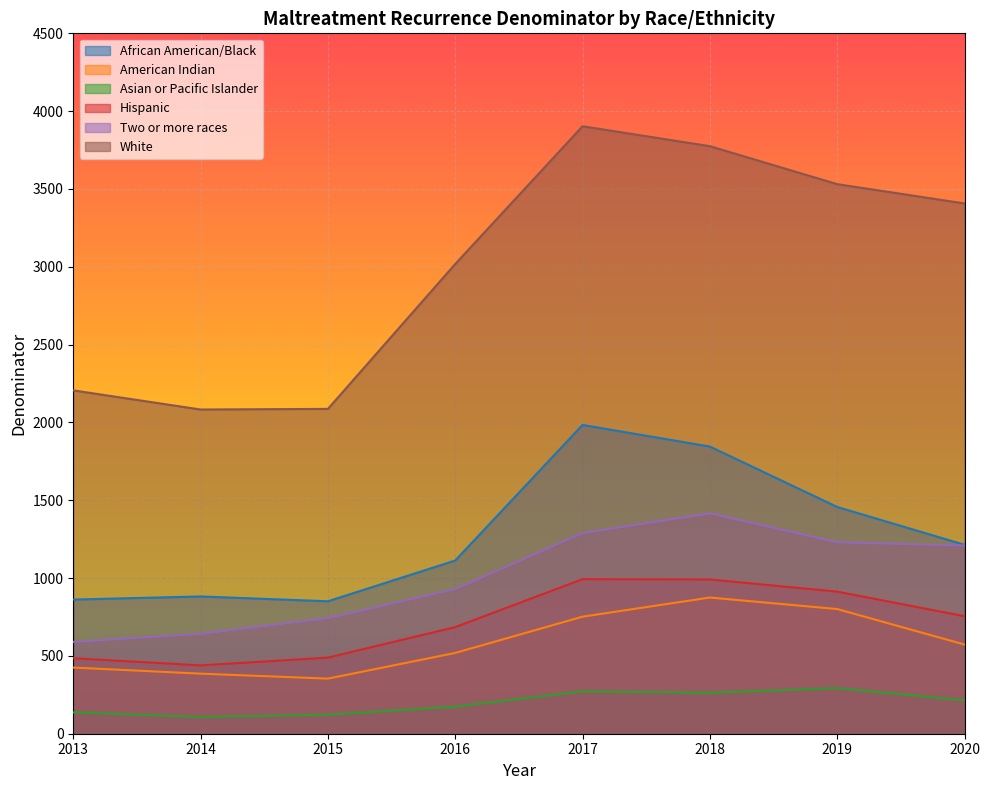

What is the difference between the Hispanic values at 2013 and 2015?

4